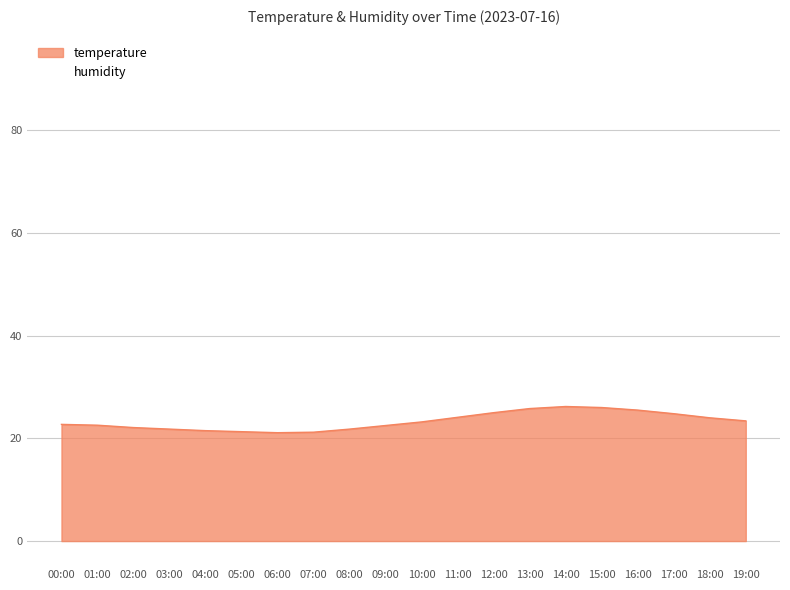

What is the value of the 7th point from the left?

21.1